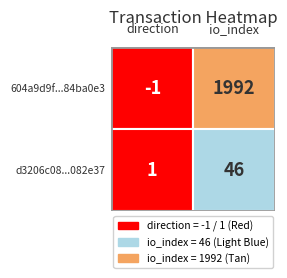

At which label is d3206c08215959eaf07929ead77196363082e37 closest to 23?

direction